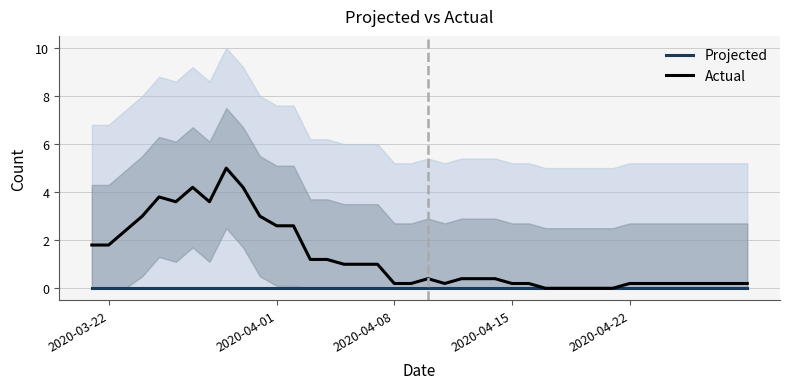

In Actual, how many points are lower than both neighbors (excluding endpoints)?

3